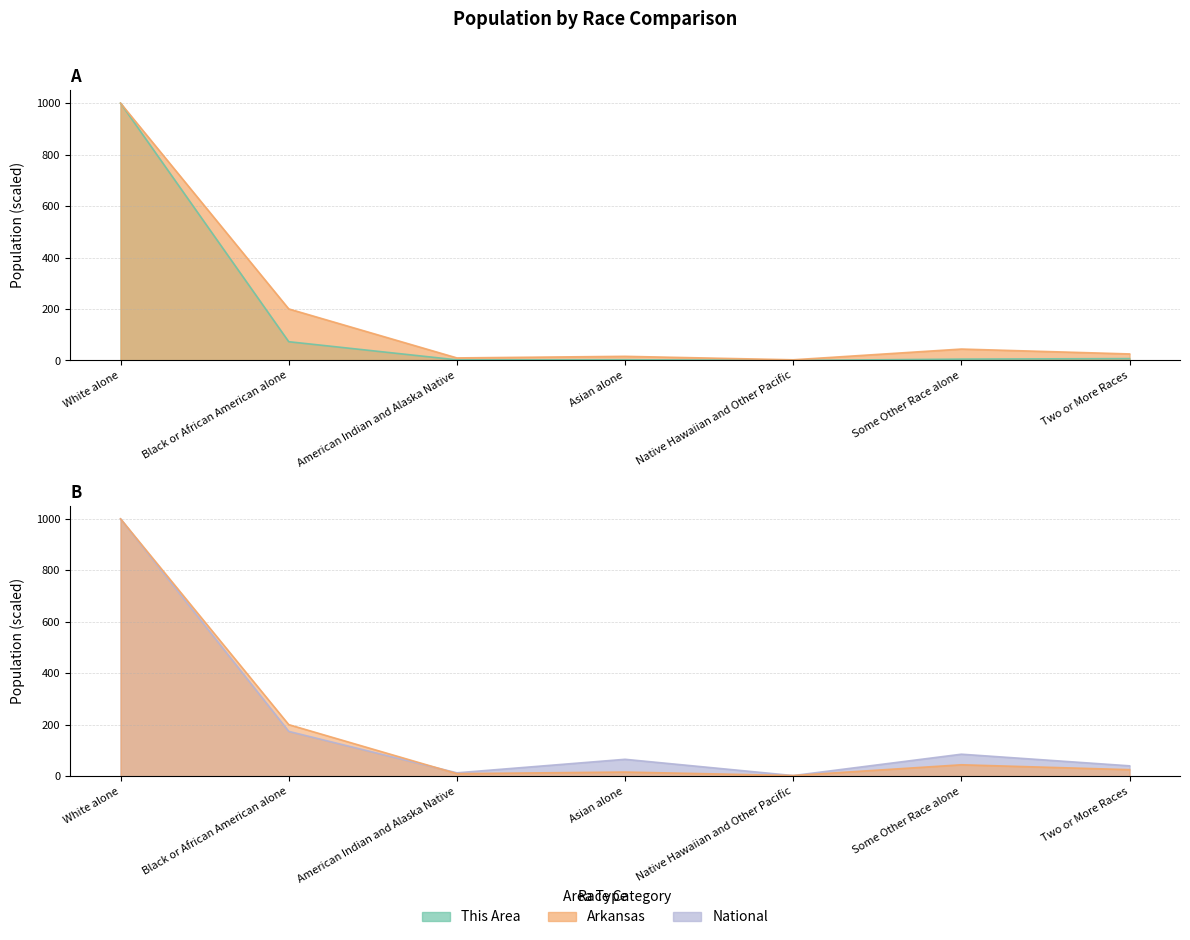

What is the lowest value of the Arkansas series?

2.6